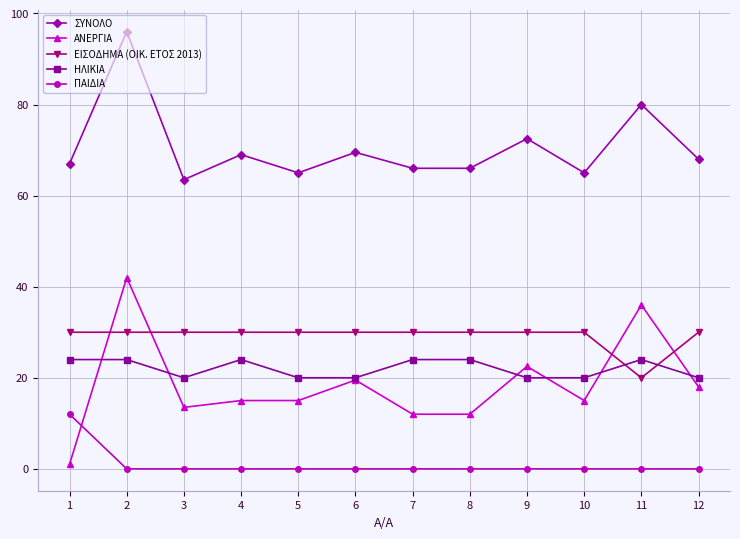

What is the spread (max minus min) of values at 8?

66.0